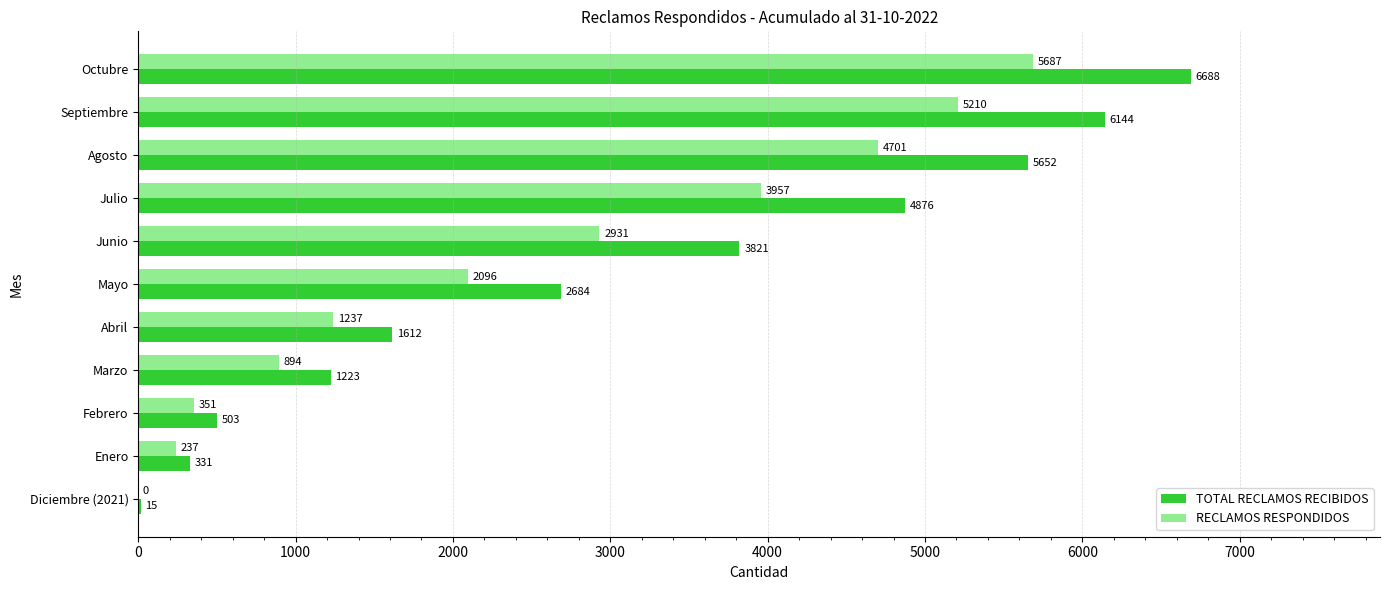

Is the value of RECLAMOS RESPONDIDOS at Febrero greater than the value of TOTAL RECLAMOS RECIBIDOS at Mayo?

No